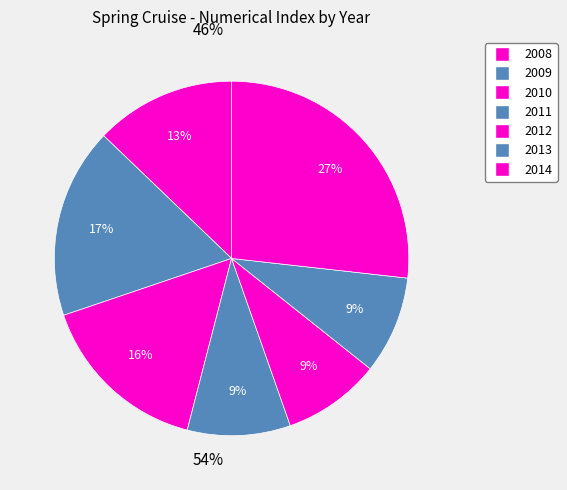

Which category has the smallest portion of the pie?

2012